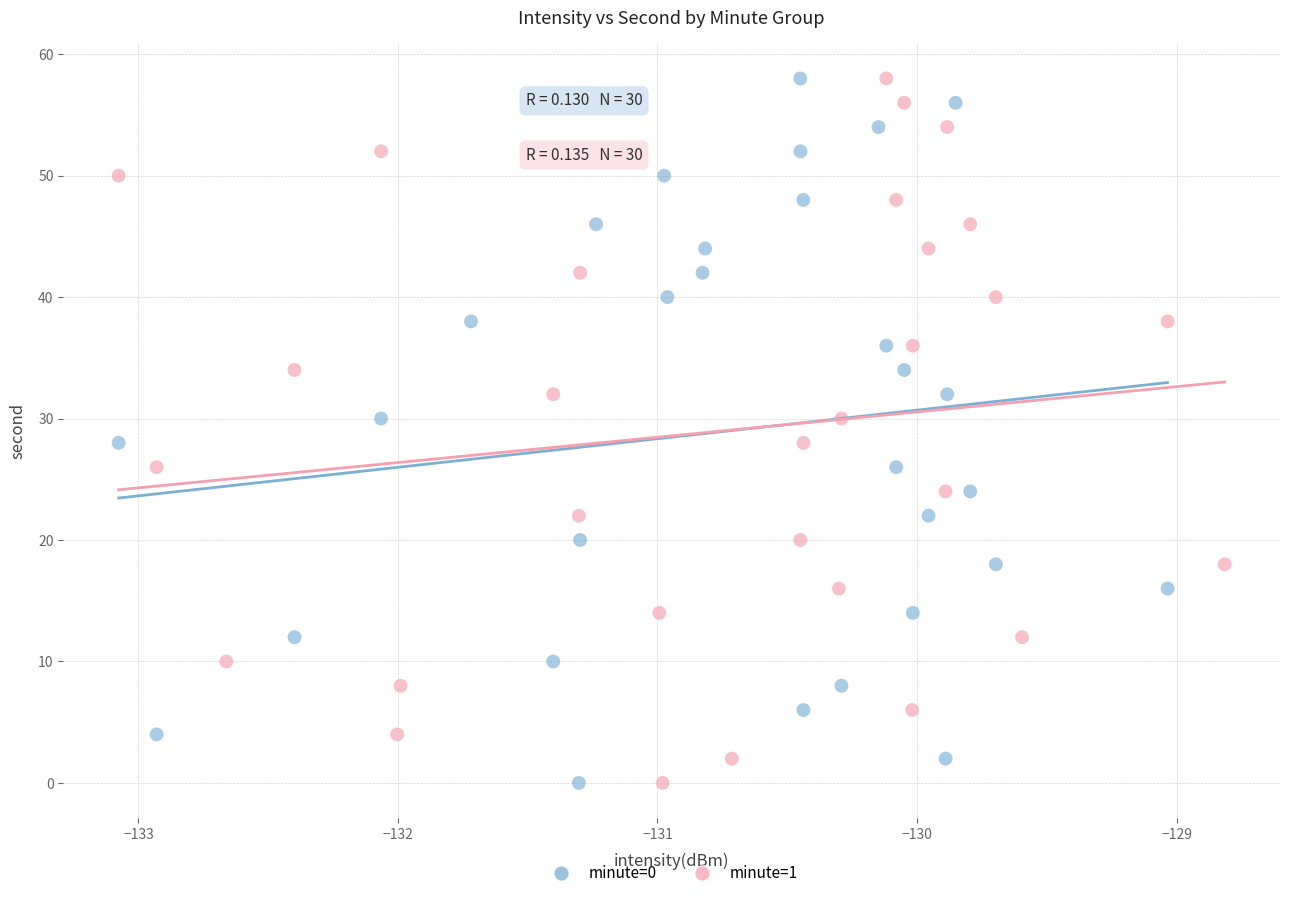

What are all the series names shown in the legend?

minute=0, minute=1